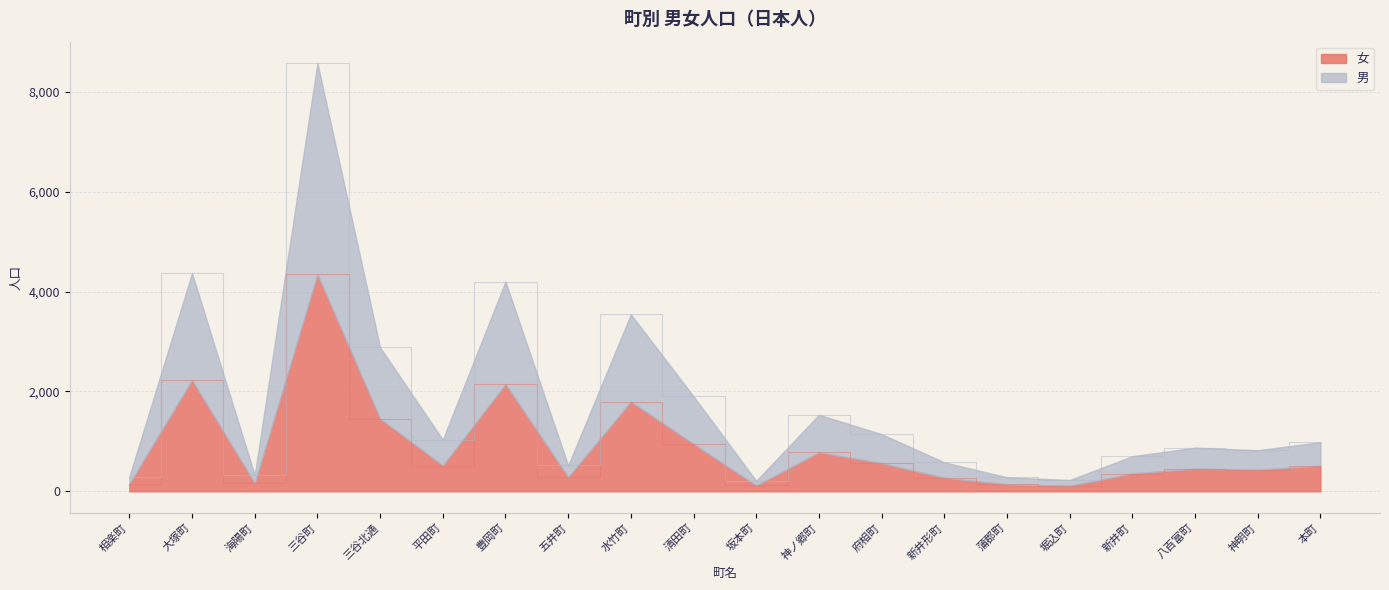

What is the lowest value of the 男 series?

210